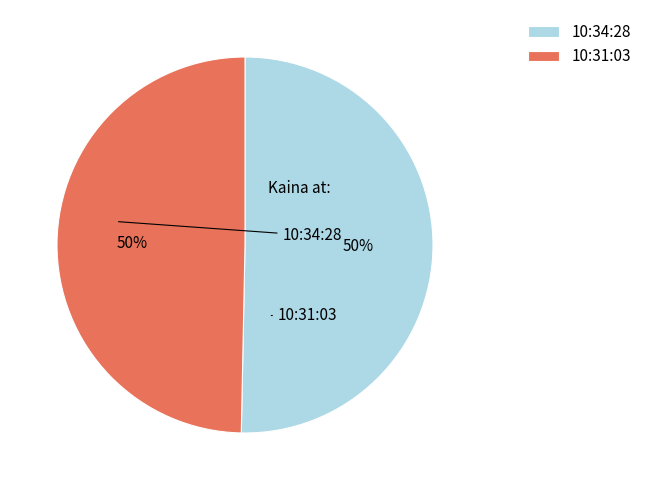

What percentage do 10:31:03 and 10:34:28 together represent?

100.0%